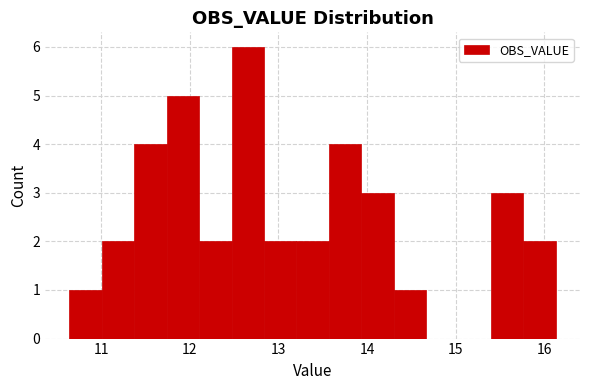

Around what value on the x-axis is the tallest bar? Give the approximate position of its centre, as read against the axis.

12.7